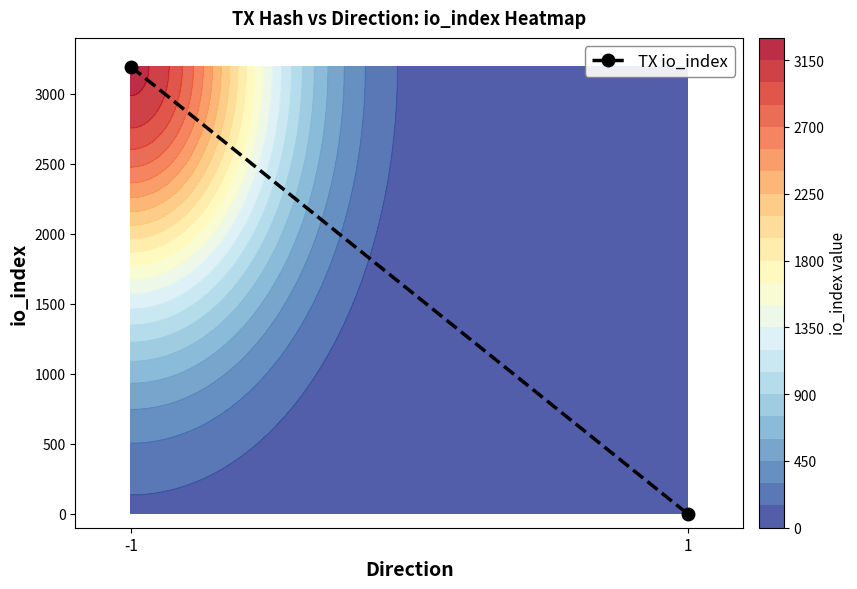

Rank the categories by value from highest to lowest.

-1, 1